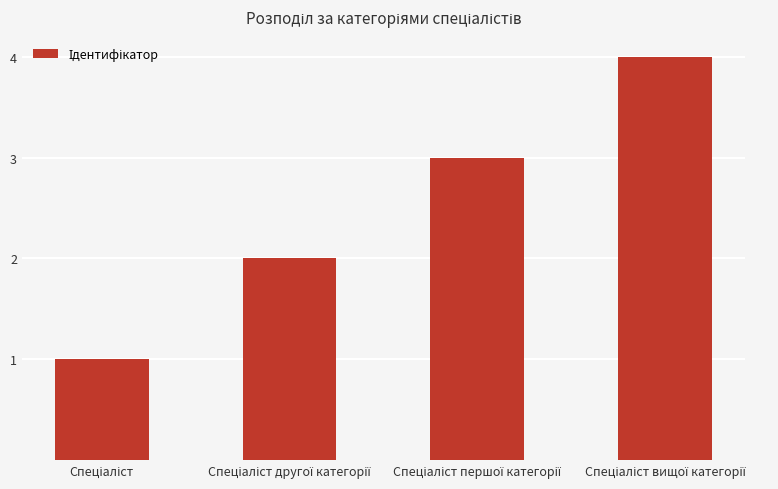

What is the maximum value shown in the chart?

4